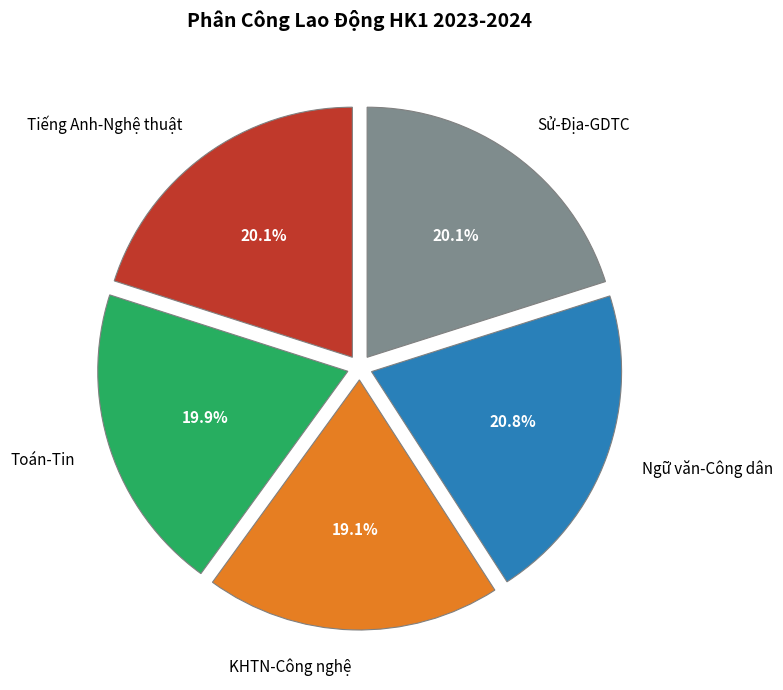

Approximately how many times larger is the value at Toán-Tin compared to KHTN-Công nghệ?

1.0